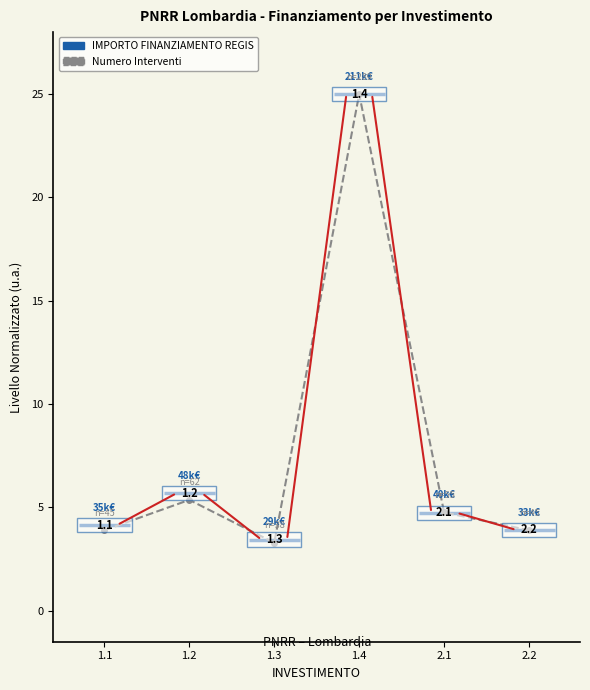

What position from the left is 2.1?

5